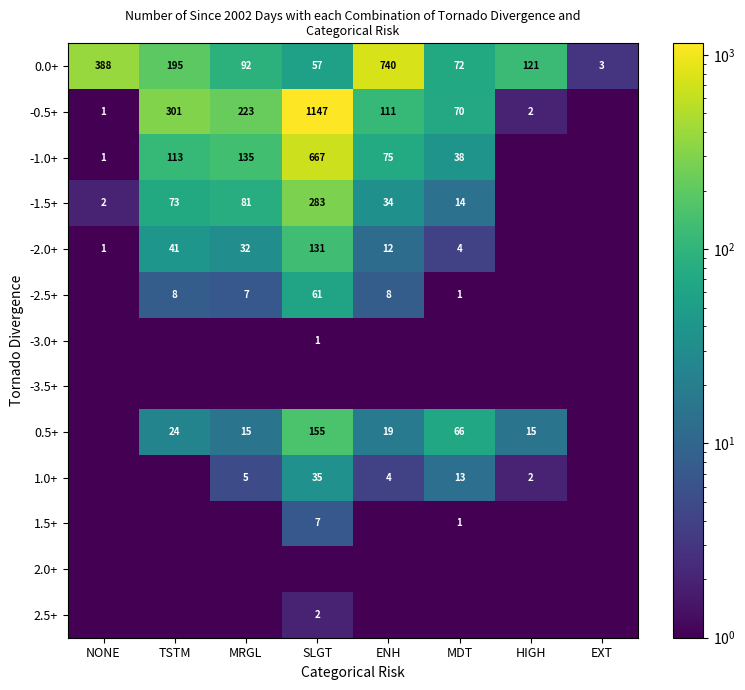

True or false: 1.5+ has a value of 7.0 at SLGT.

True